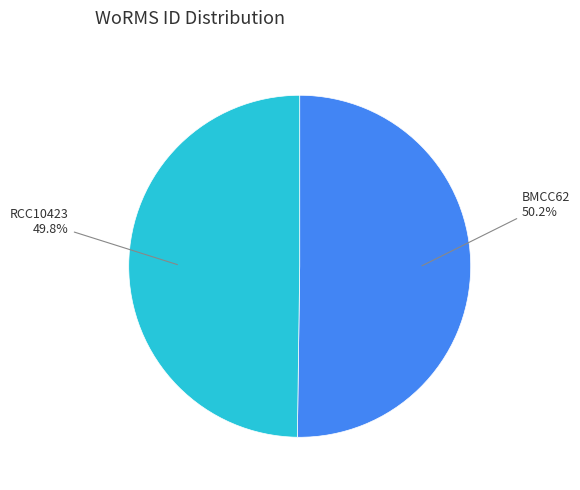

Approximately how many times larger is the value at BMCC62 compared to RCC10423?

1.0